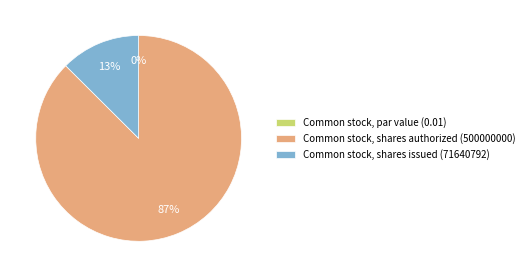

Does Common stock, shares issued (71640792) represent more than half of the total?

No